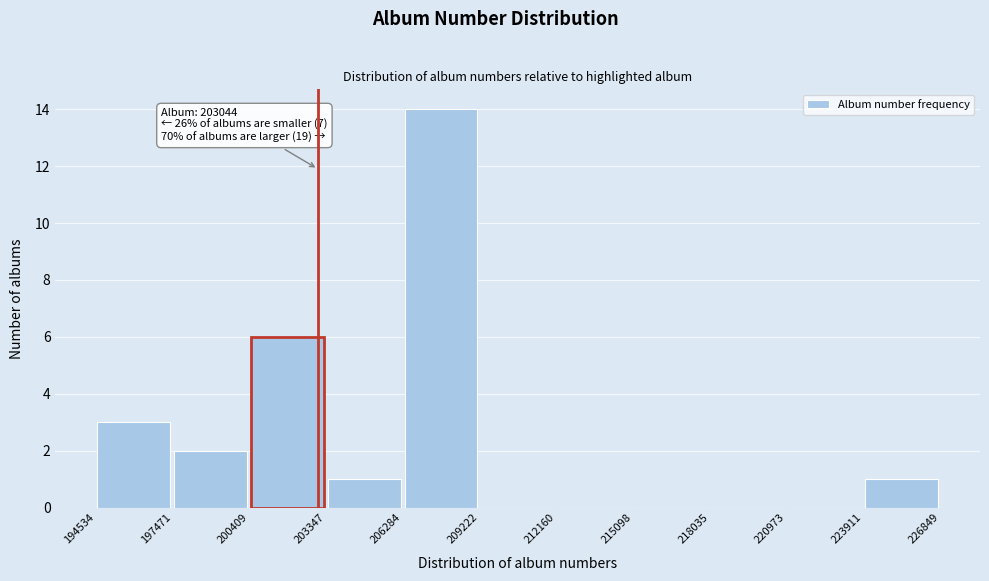

Which range on the x-axis has the tallest bar?

206284 to 209222